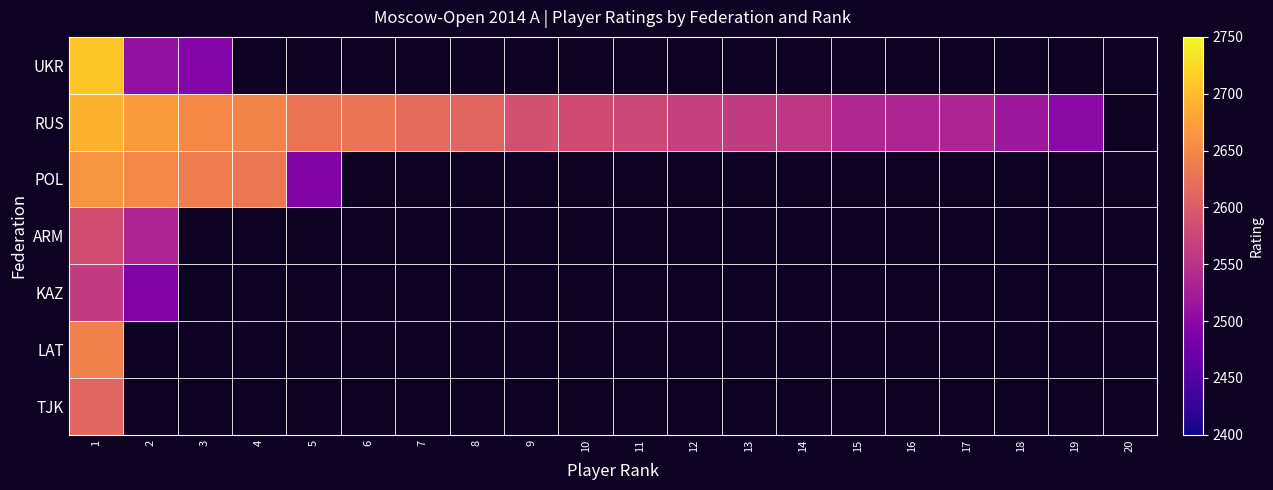

At how many categories does at least one series exceed 2510?

18